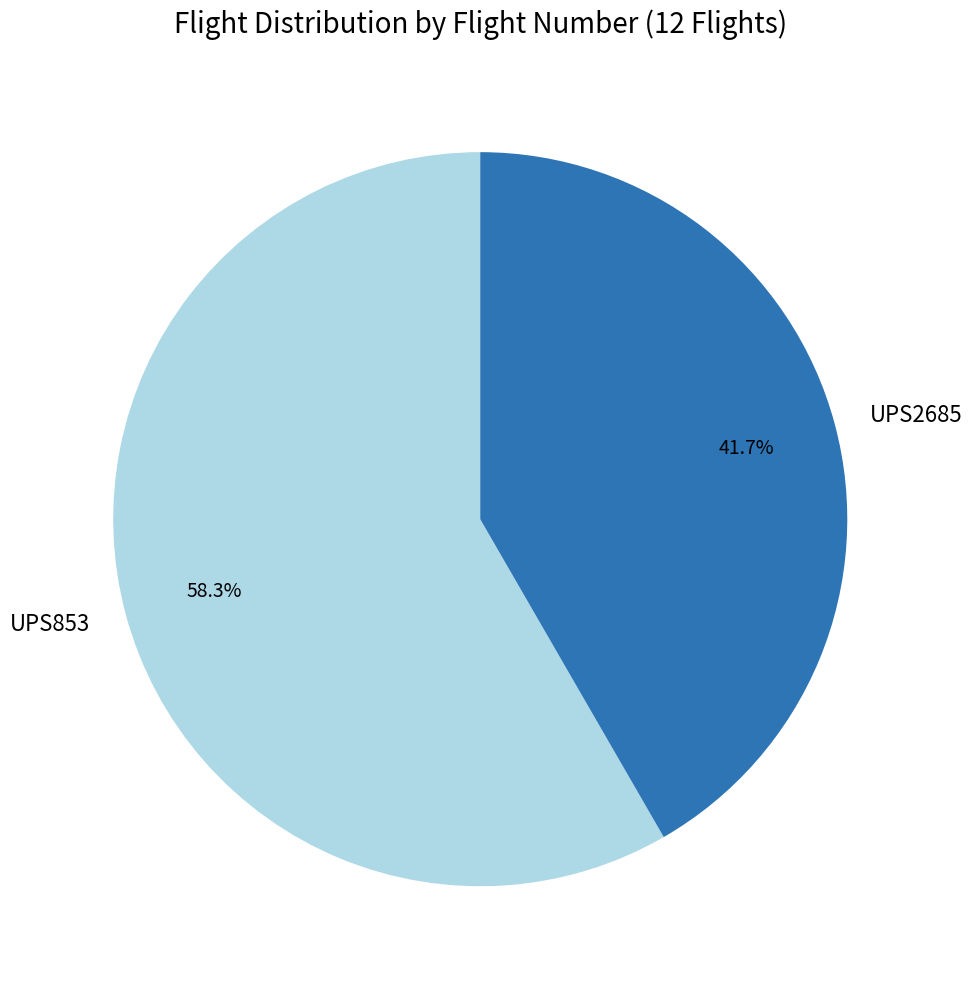

Does any single category account for the majority?

Yes